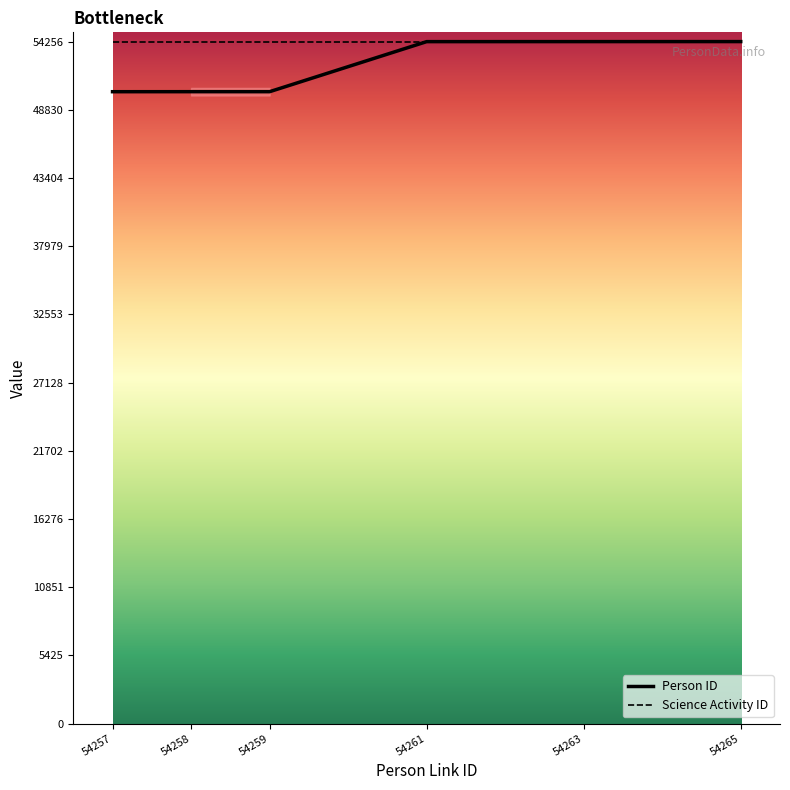

Does the chart have visible grid lines?

No